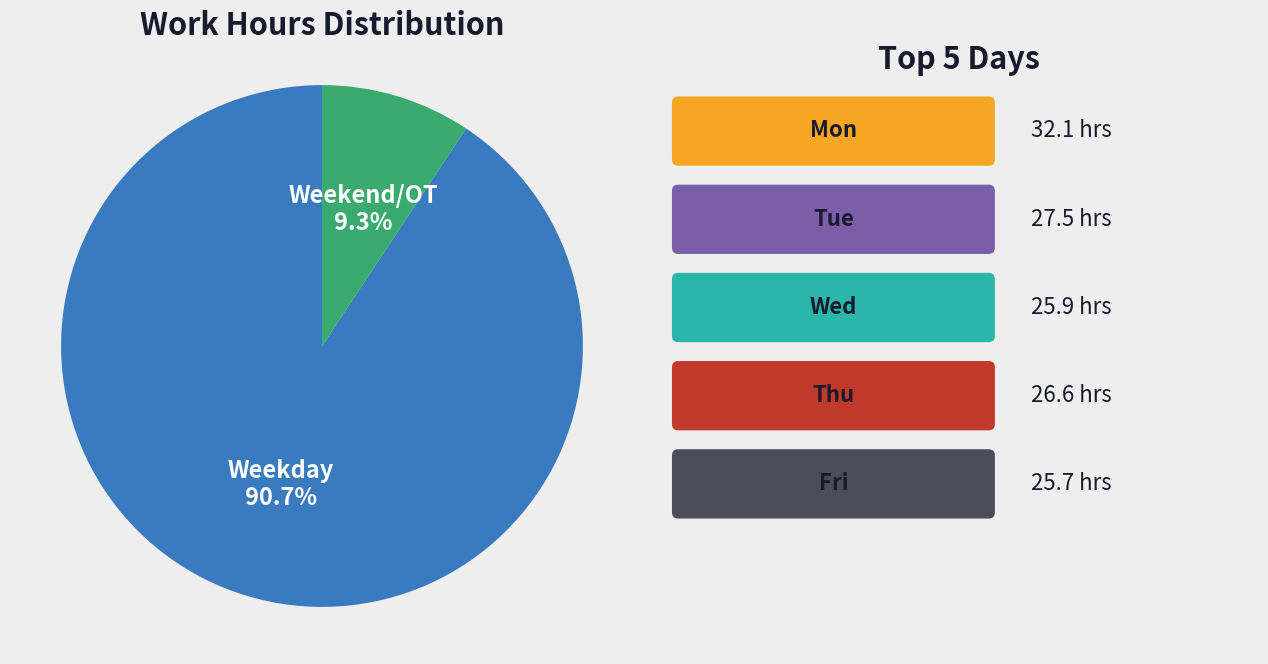

Does any single category account for the majority?

Yes